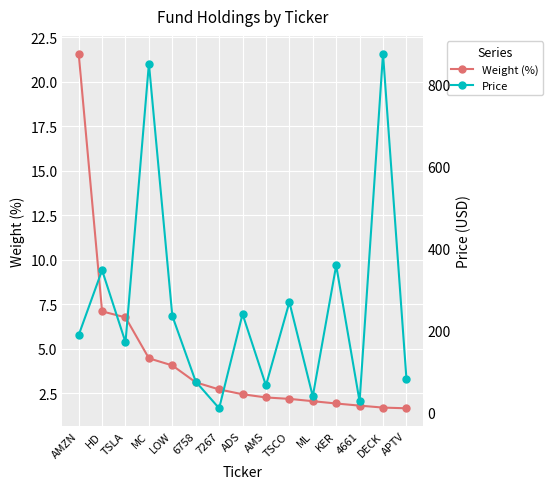

True or false: Price has a value of 411.9 at ADS.

False